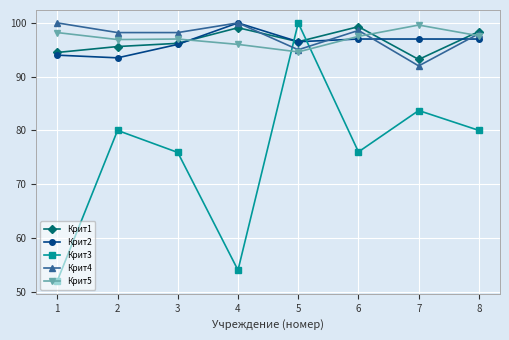

In Крит1, how many points are higher than both neighbors (excluding endpoints)?

2